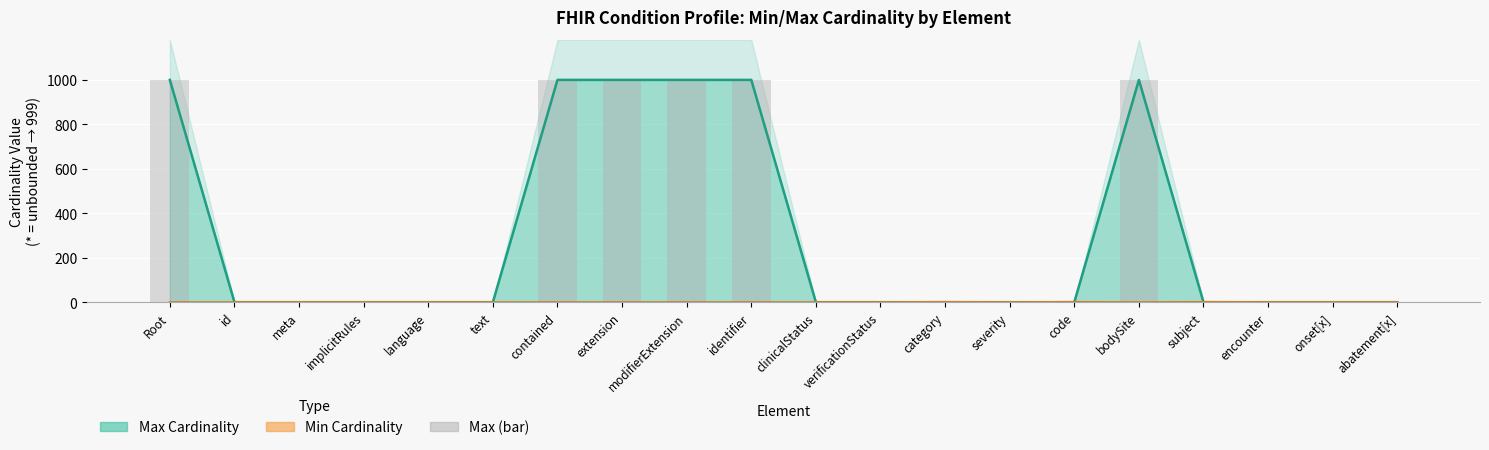

Between category and subject, which is larger?

category